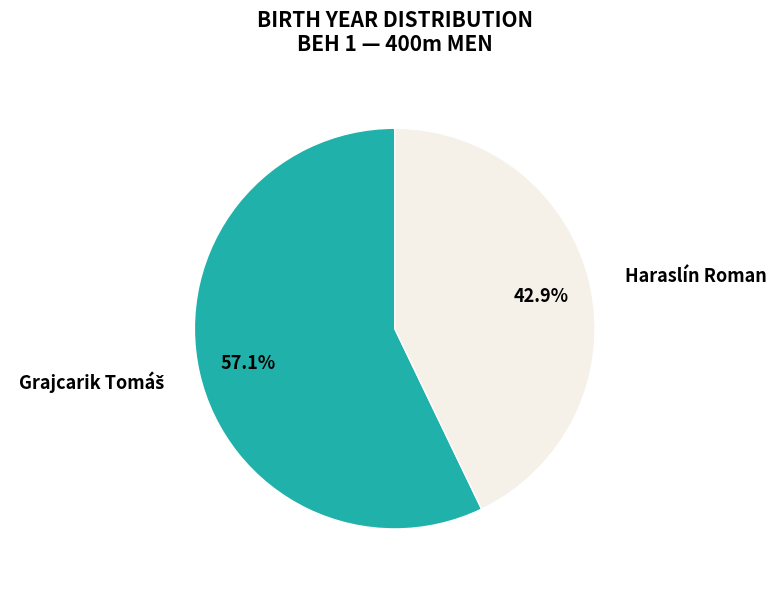

What is the smallest slice in the pie chart?

Haraslín Roman